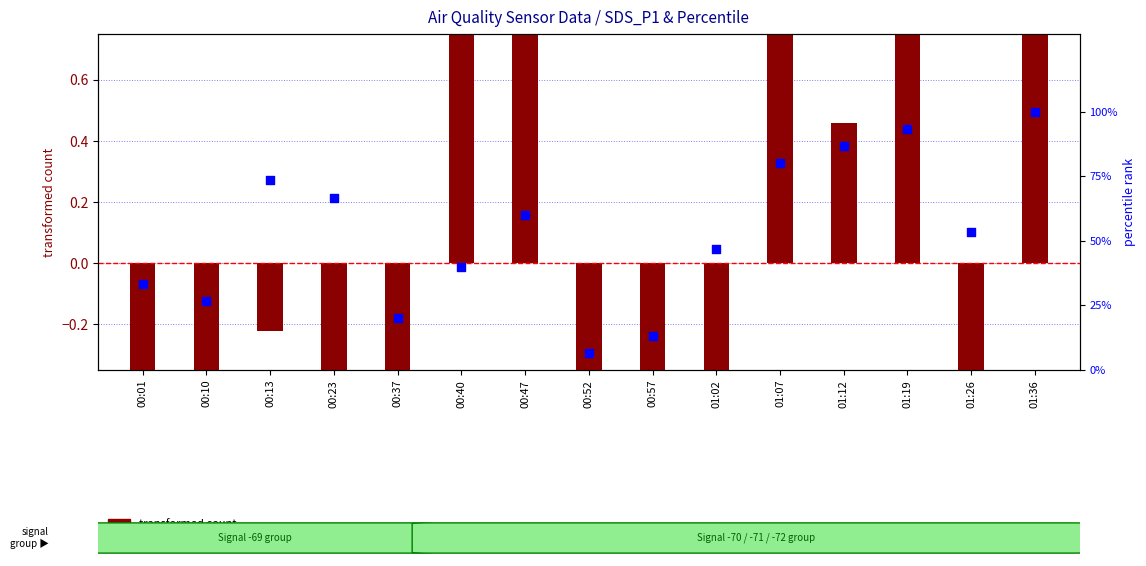

What is the total value across all series at 00:23?

65.5